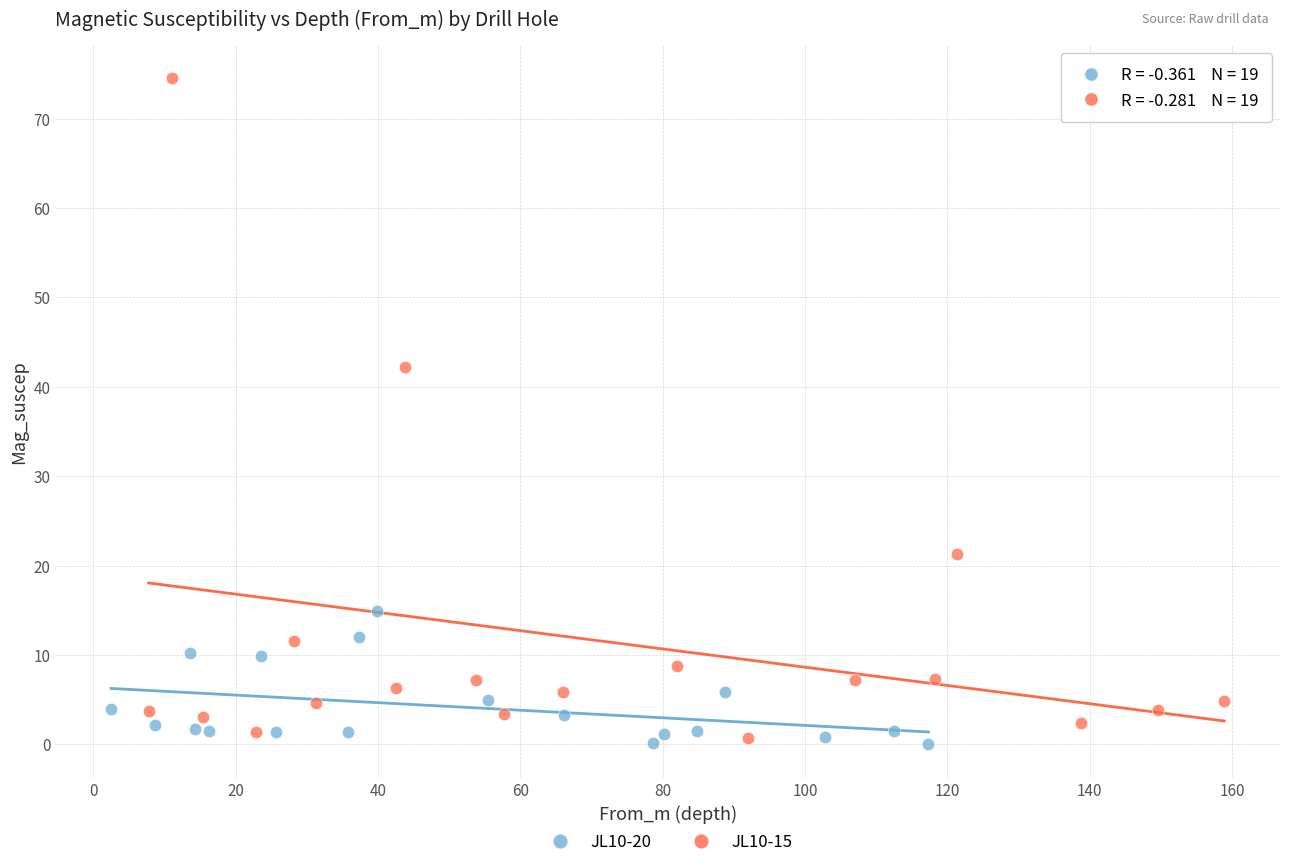

Which series contains the highest Y value?

JL10-15